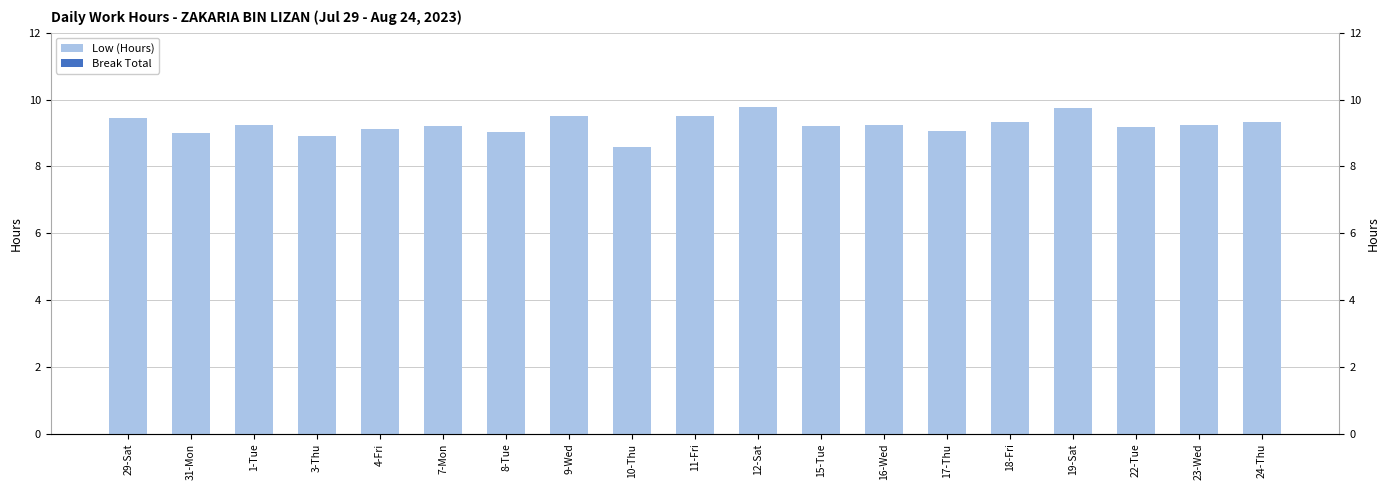

At 7-Mon, list the series in order from largest to smallest.

Low (Hours), Break Total